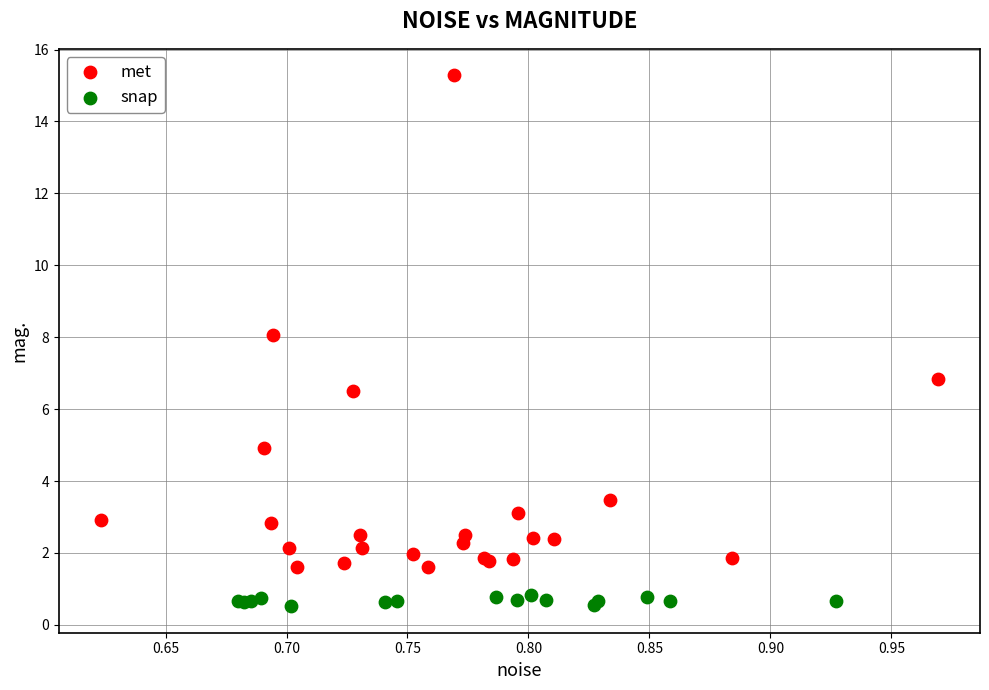

What are all the series names shown in the legend?

met, snap